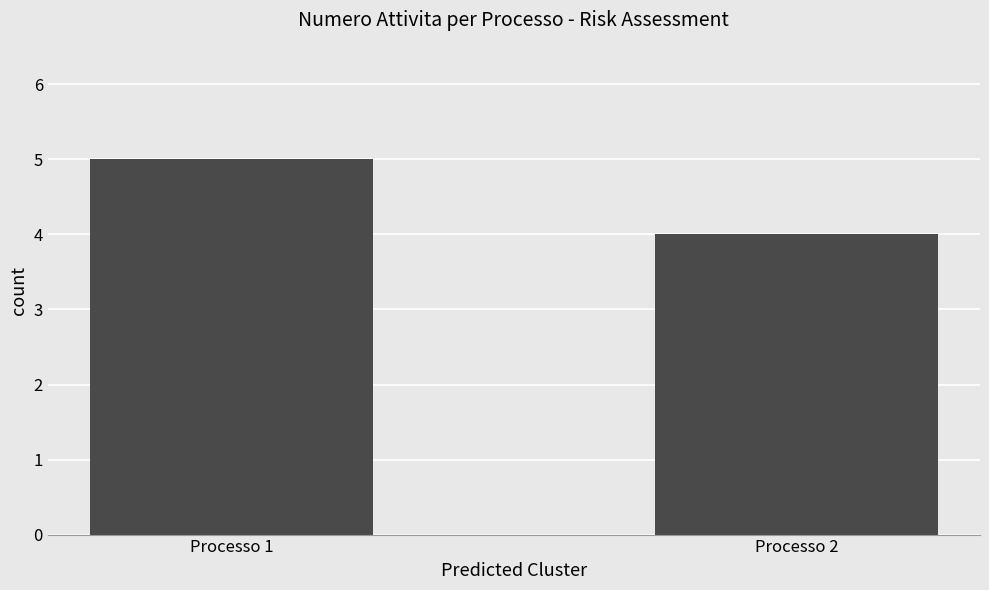

What is the sum of the values at Processo 1 and Processo 2?

9